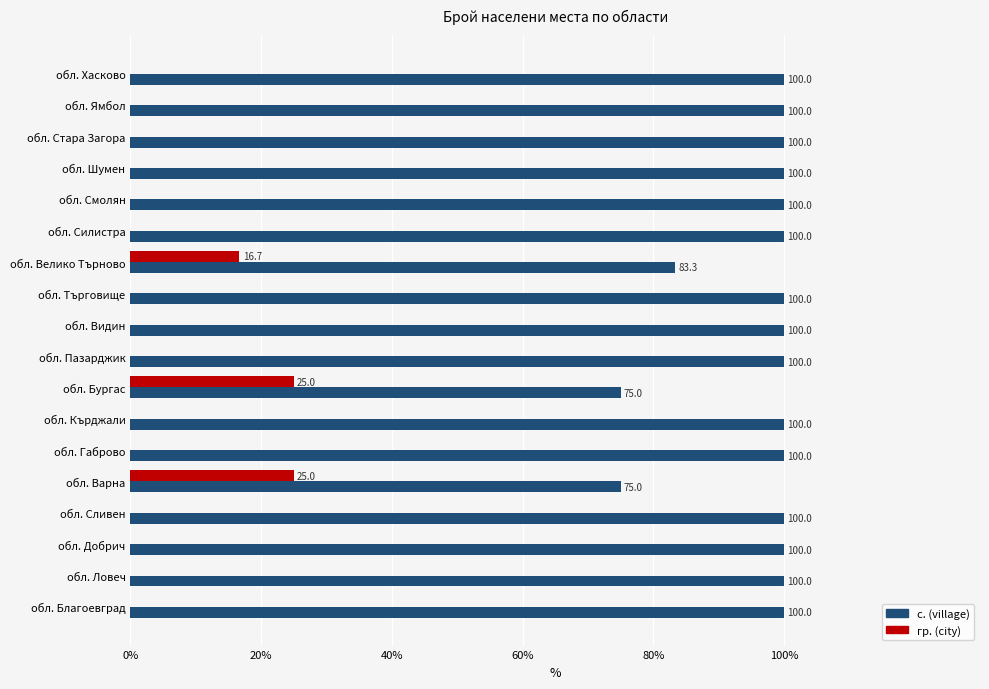

Which series has the largest total across all categories?

с. (village)